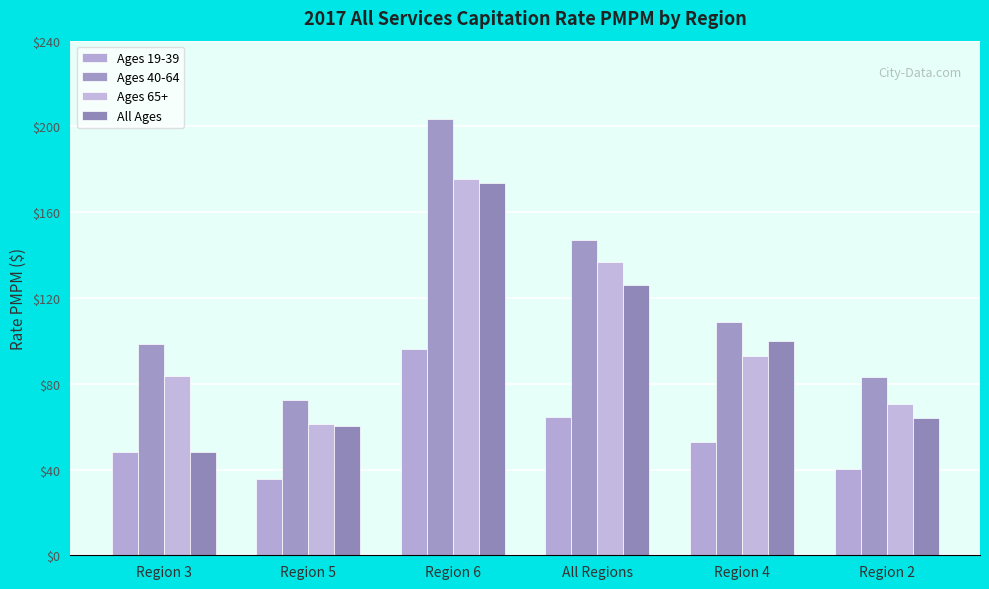

What is the label of the 1st bar from the left?

Region 3